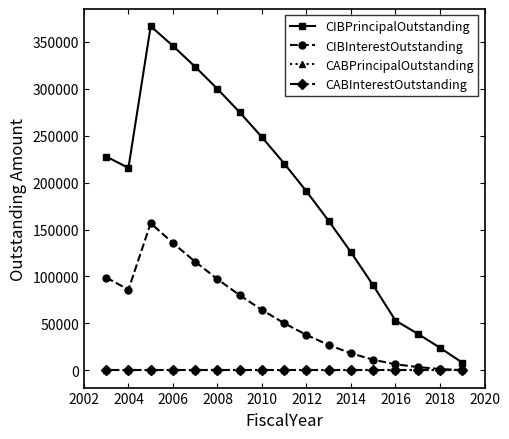

Is this an area chart (filled region under the line)?

No